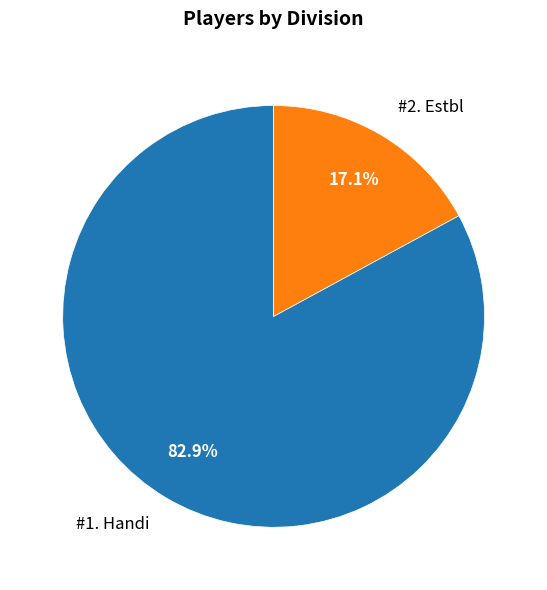

Is there any slice that represents more than half of the pie?

Yes